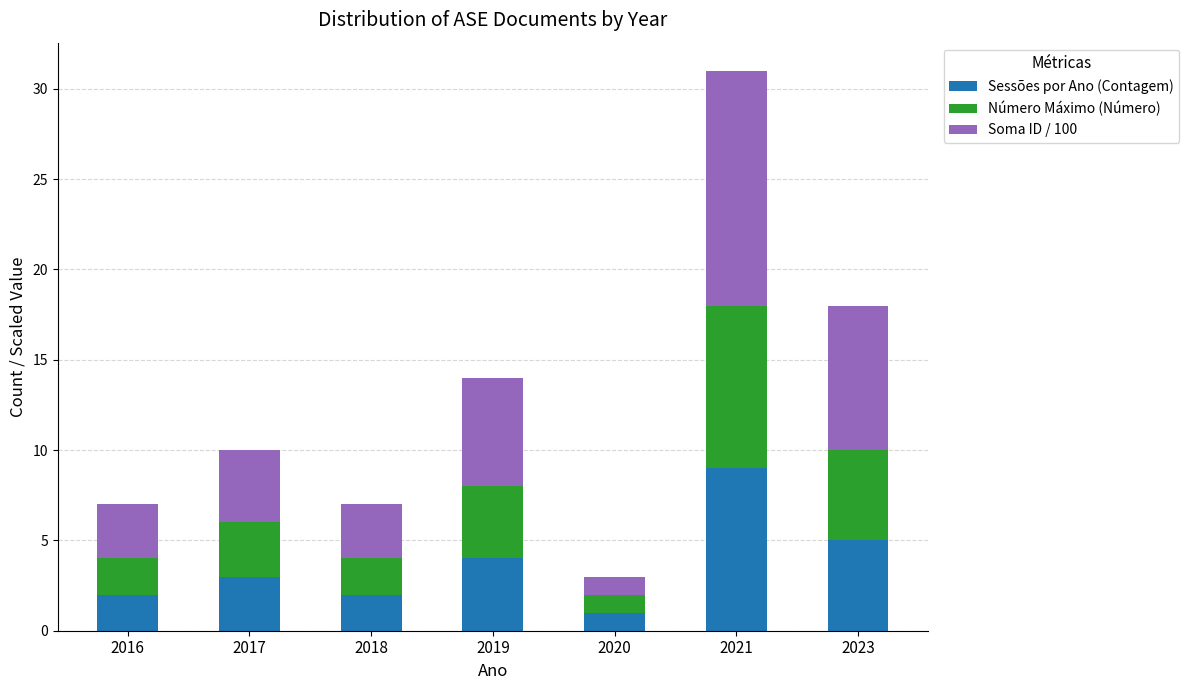

What is the difference between the maximum and minimum values in the Sessões por Ano (Contagem) series?

8